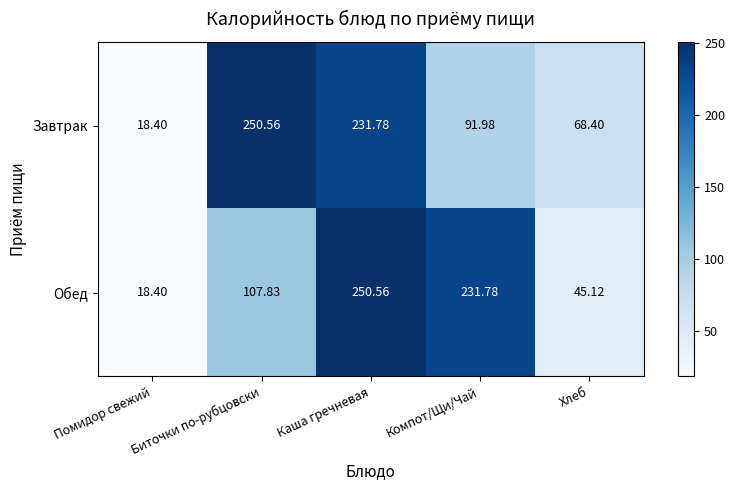

Rank the series by their average value, from lowest to highest.

Обед, Завтрак